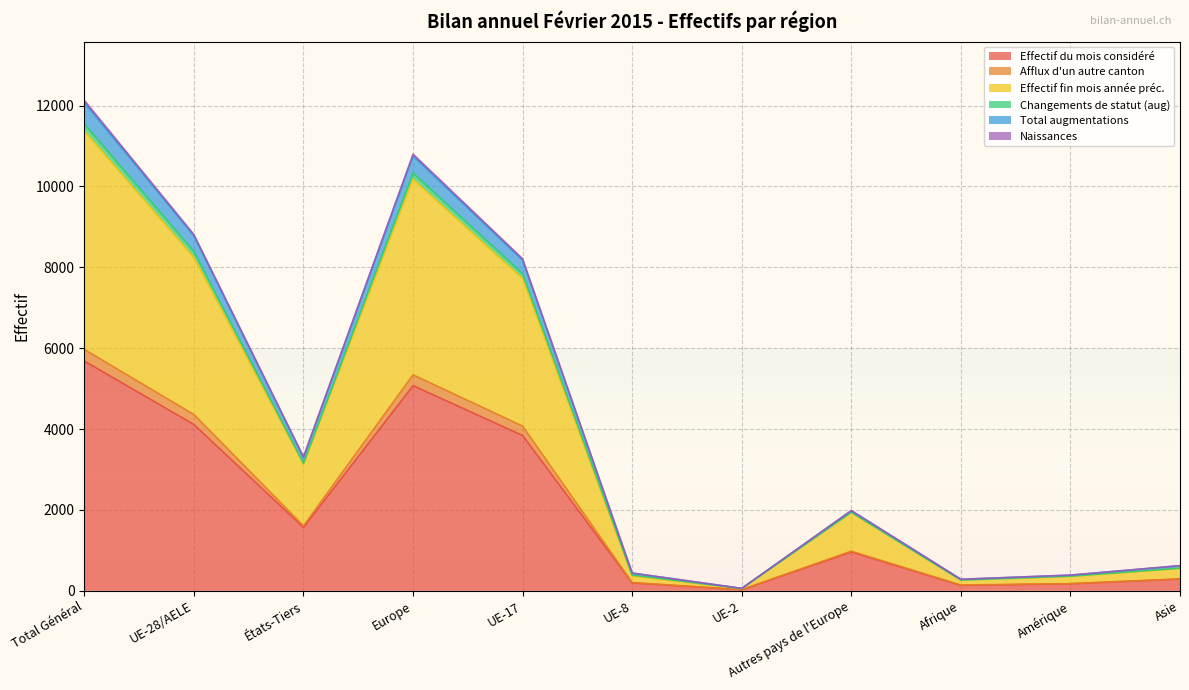

Is the value of Naissances at UE-17 greater than the value of Effectif du mois considéré at Autres pays de l'Europe?

Yes